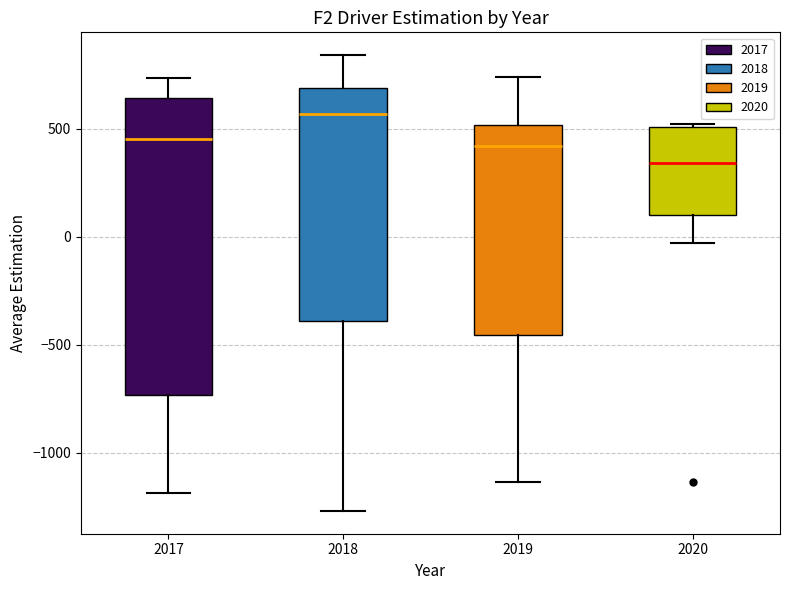

Reading left to right, read every box against the y-axis: the position of its median line, the range the box covers, and the ends of its whiskers. The values are not printed on the chart, so give them approximately, as read against the axis.

2017: median 450, box -750 to 650, whiskers -1200 to 750
2018: median 550, box -400 to 700, whiskers -1250 to 850
2019: median 400, box -450 to 500, whiskers -1150 to 750
2020: median 350, box 100 to 500, whiskers -50 to 500 (just above the box's upper edge)